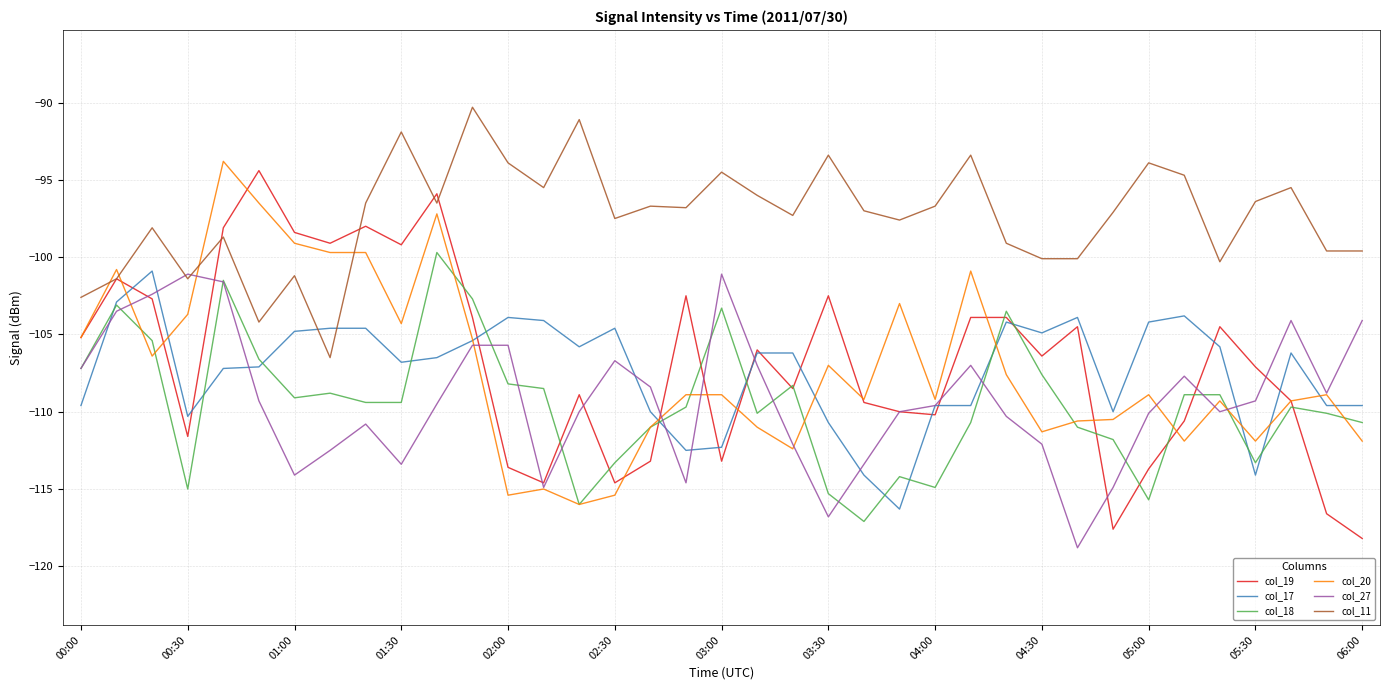

What is the sum of all col_20 values?

-3967.1